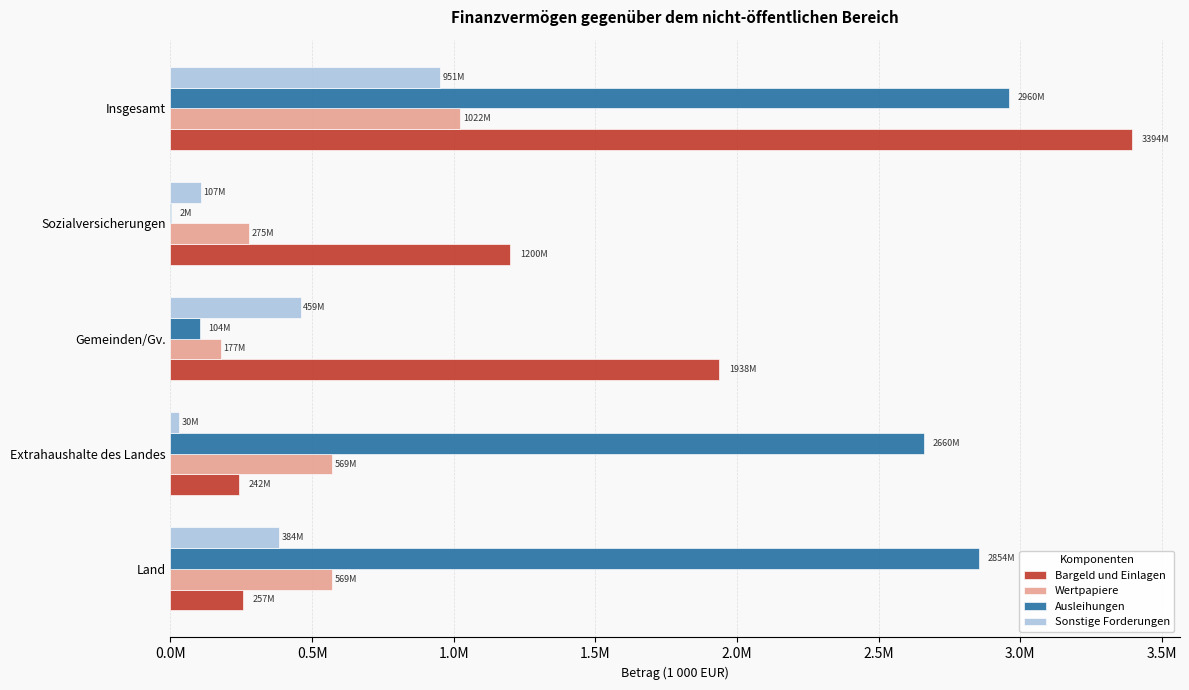

What are all the series names shown in the legend?

Bargeld und Einlagen, Wertpapiere, Ausleihungen, Sonstige Forderungen